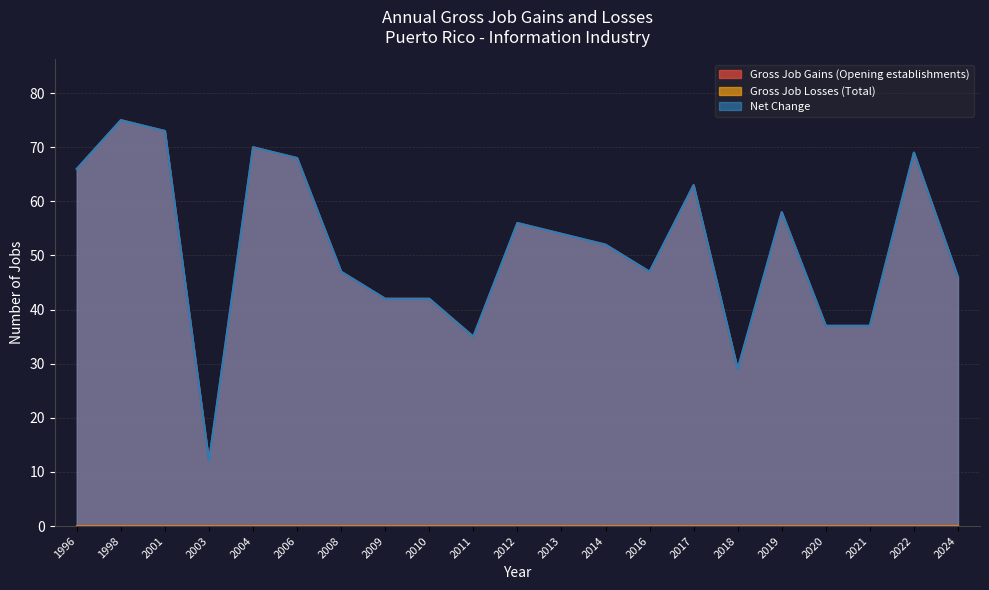

Reading left to right, extract all data points from this chart.

Gross Job Gains (Opening establishments): 66	75	73	12	70	68	47	42	42	35	56	54	52	47	63	29	58	37	37	69	46
Net Change: 66	75	73	12	70	68	47	42	42	35	56	54	52	47	63	29	58	37	37	69	46